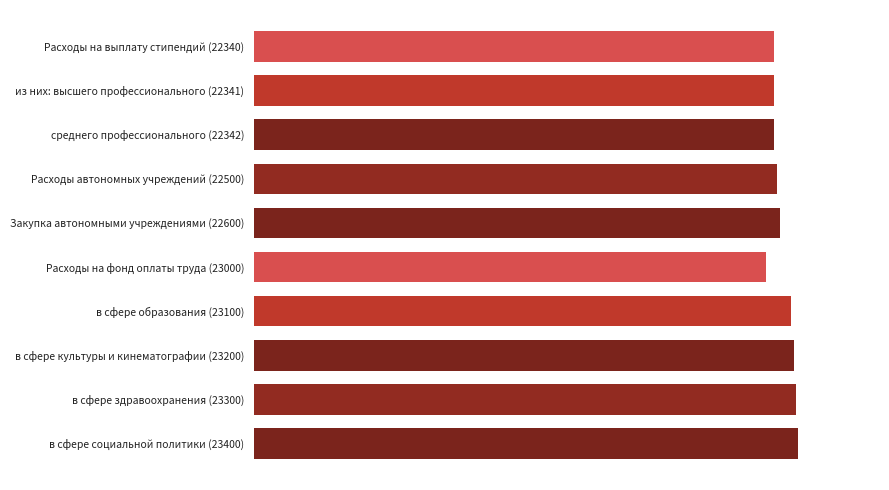

Does the chart contain any negative values?

No